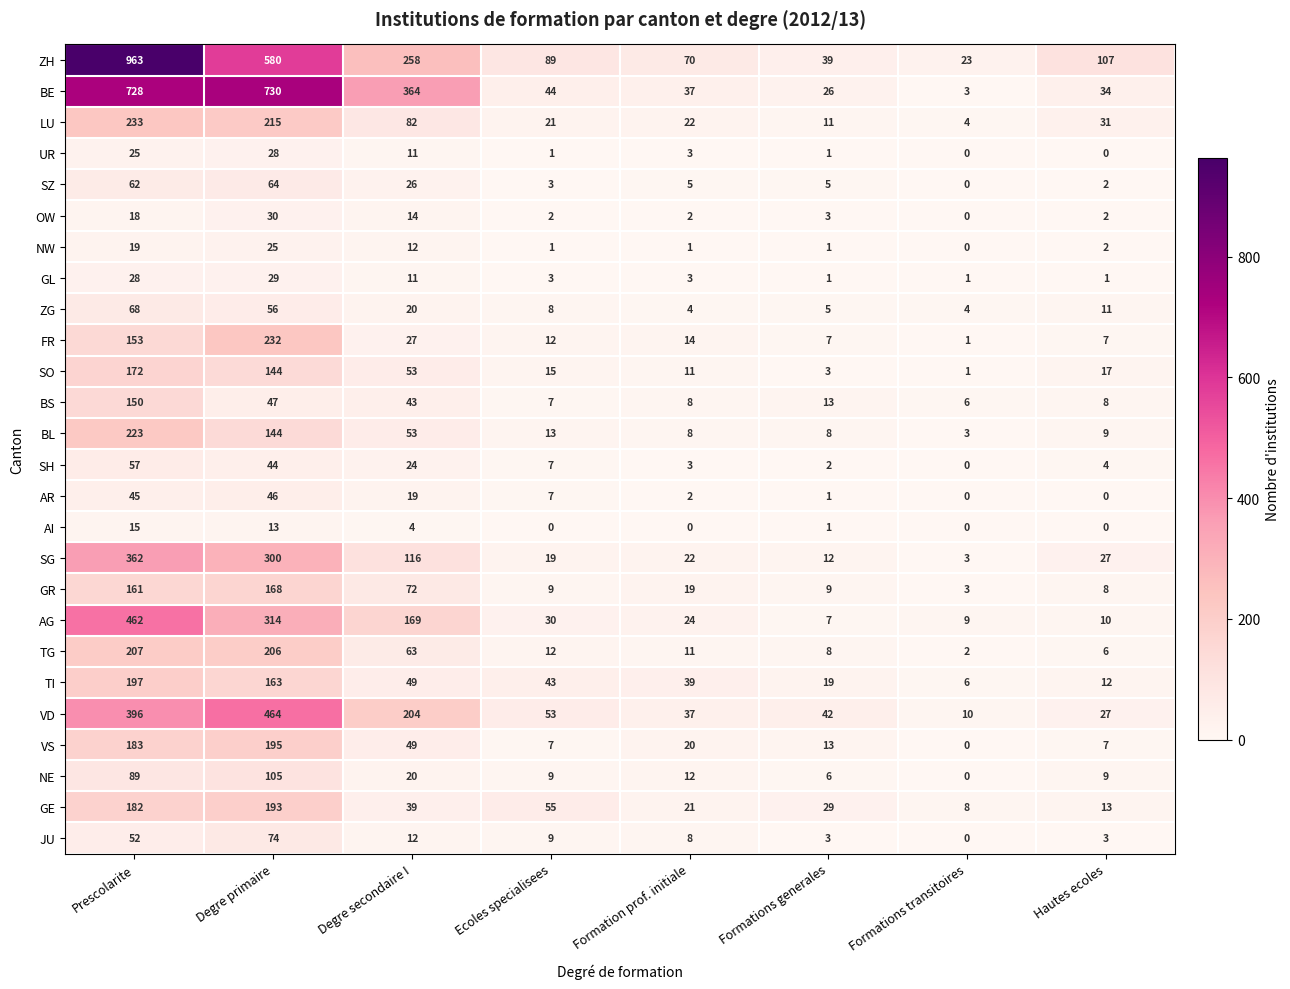

What is the difference between the second highest and minimum values in the SO series?

143